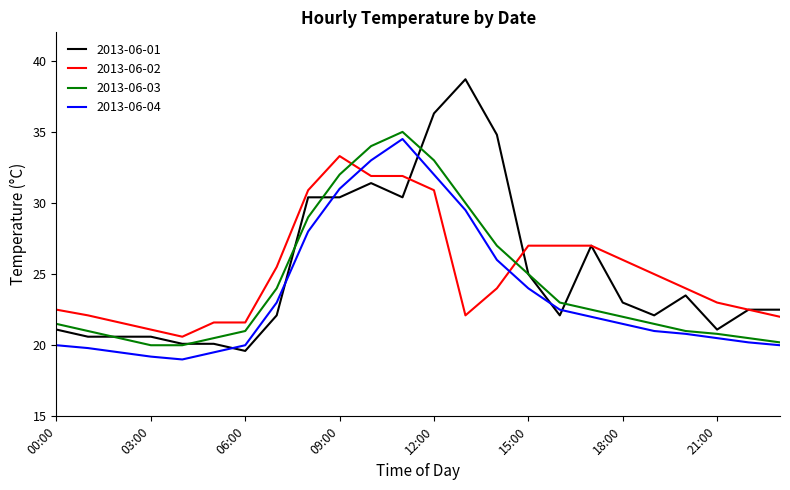

What is the maximum value shown in the chart?

38.7